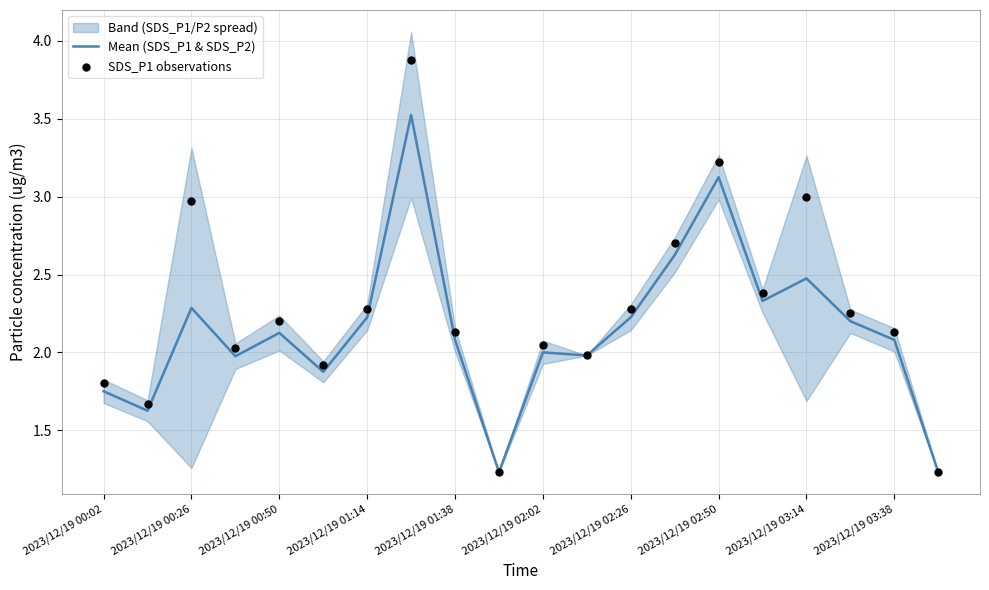

The Mean (SDS_P1 & SDS_P2) series shows 2.2 at 2023/12/19 02:26. True or false?

True